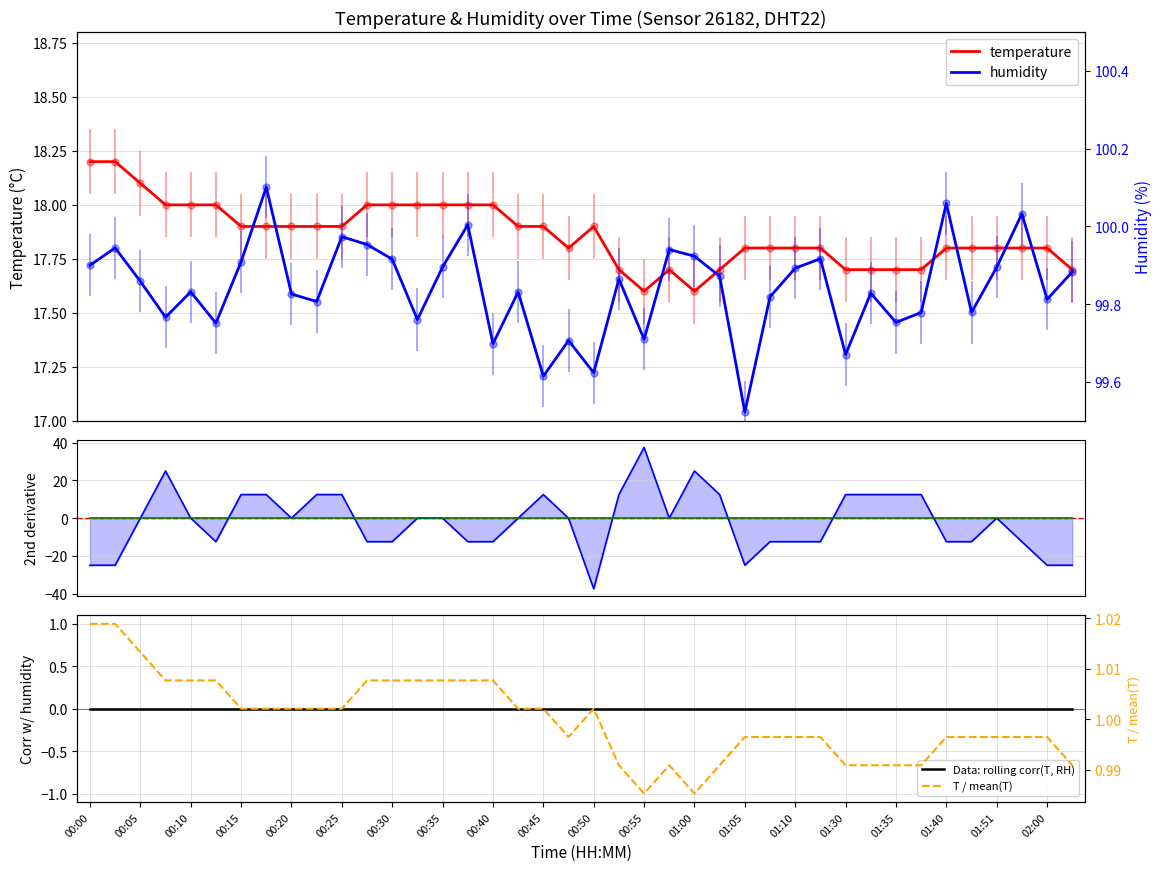

Between 00:05 and 01:40, which series saw the biggest shift?

temperature